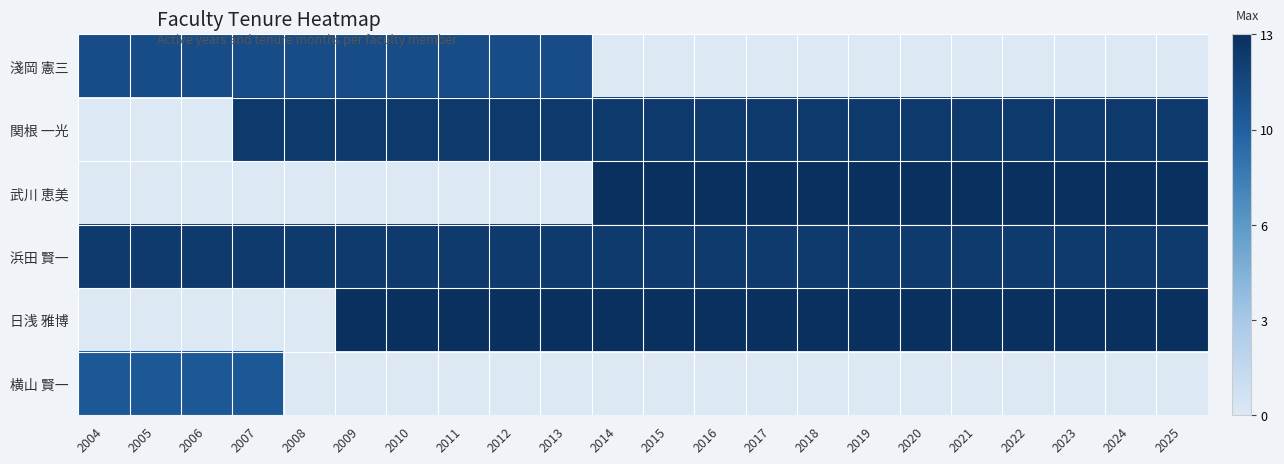

What is the difference between the highest and lowest values at 2012?

12.7